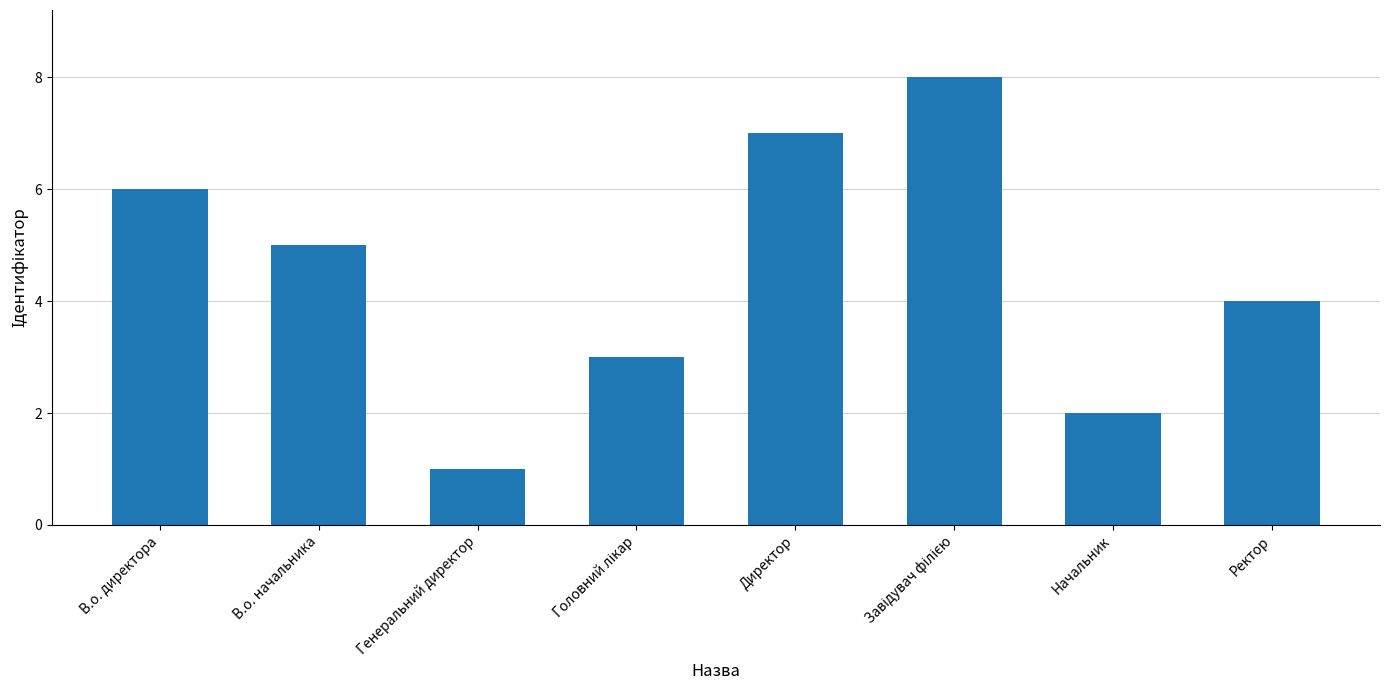

Count the number of data series in this chart.

1